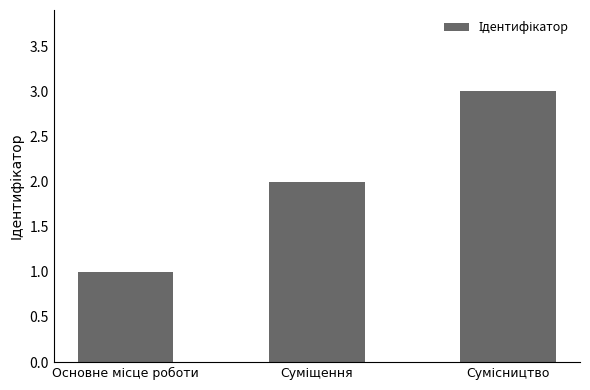

What is the maximum value shown in the chart?

3